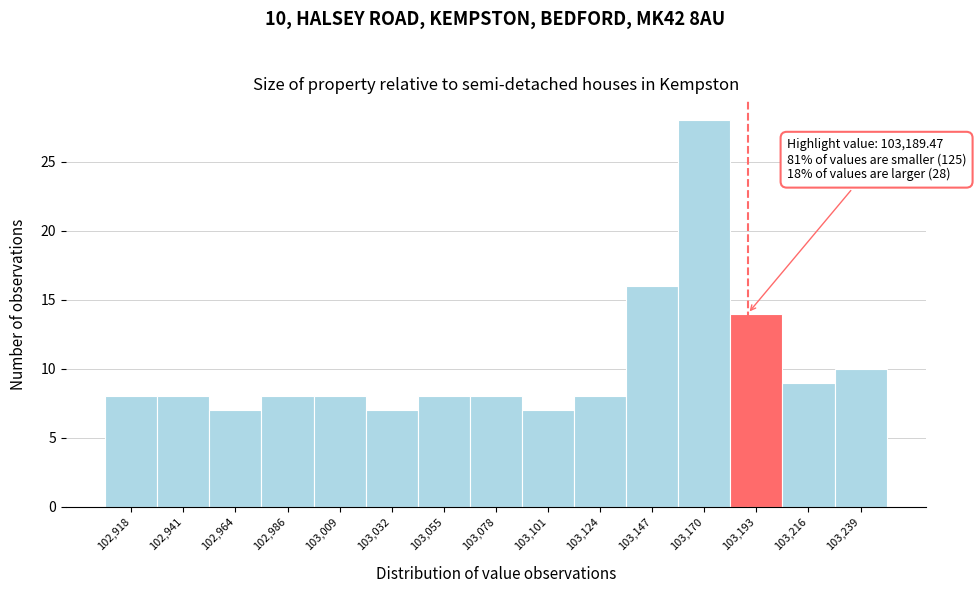

Over which range of the x-axis is the bar tallest?

103160 to 103180